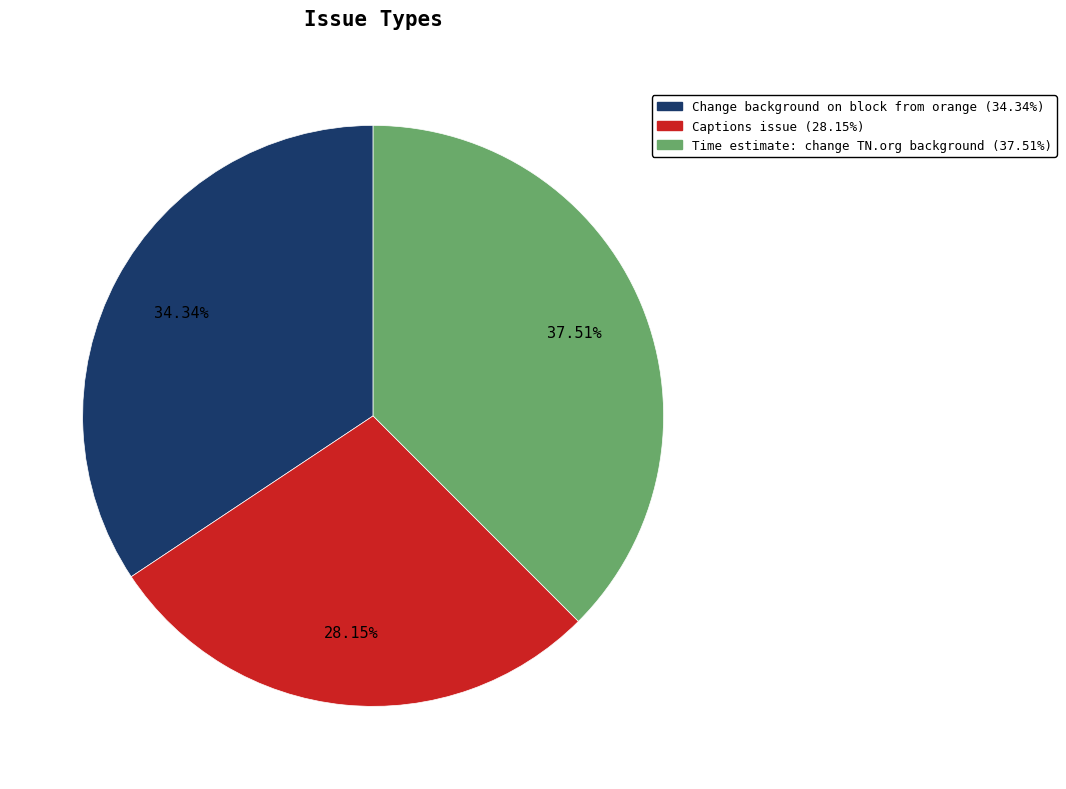

How many segments does this pie chart have?

3